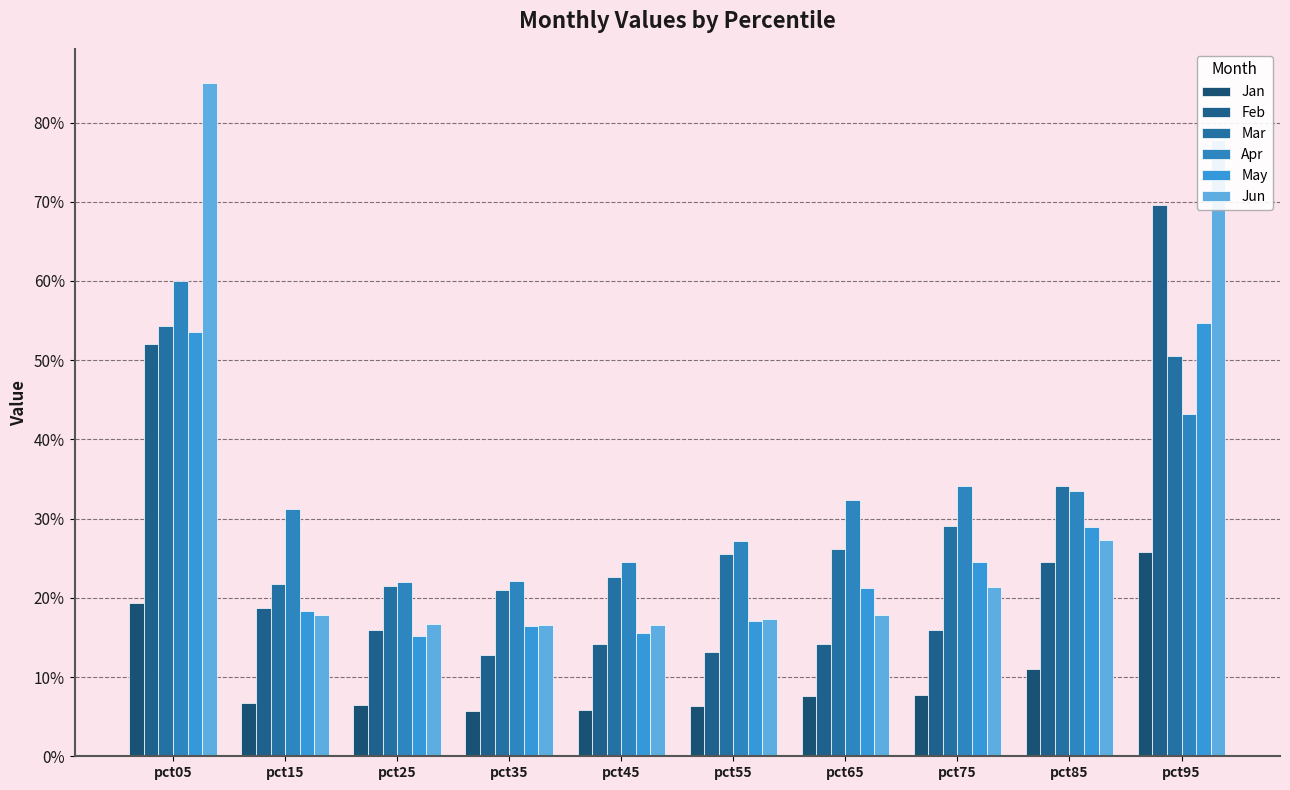

Which series has the widest spread of values?

Jun